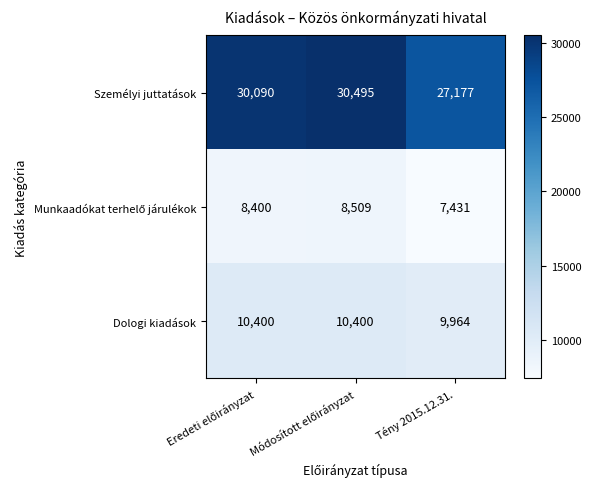

The value of Személyi juttatások at Tény 2015.12.31. is 8427. True or false?

False